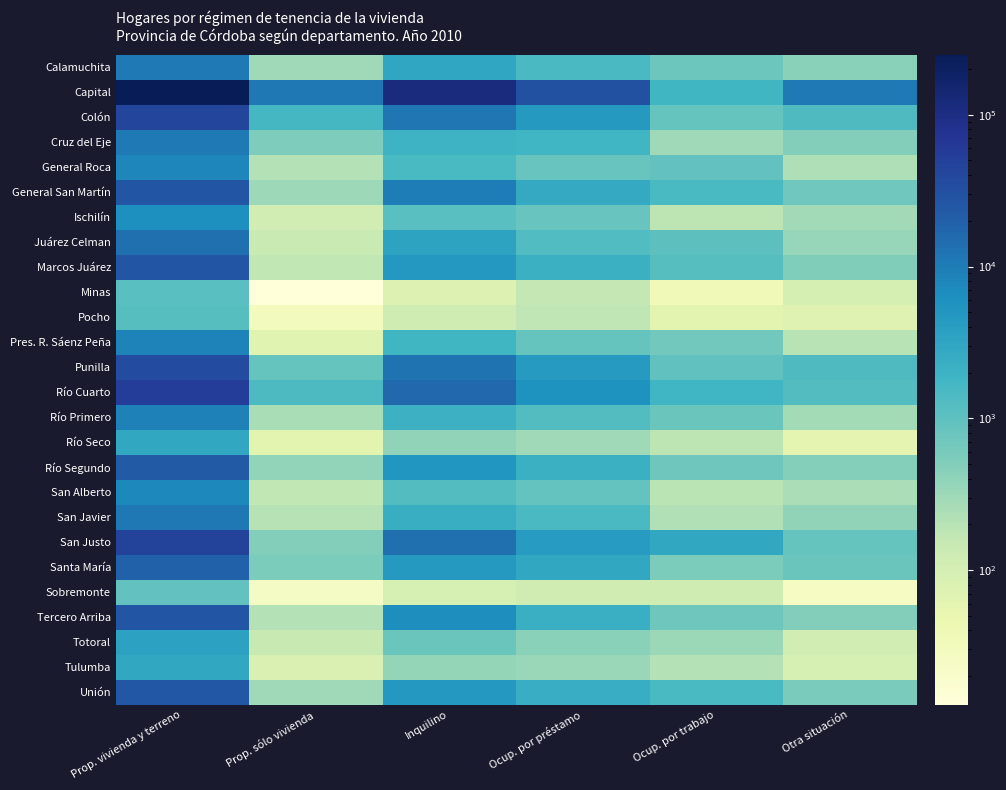

Which series has the largest total across all categories?

Capital